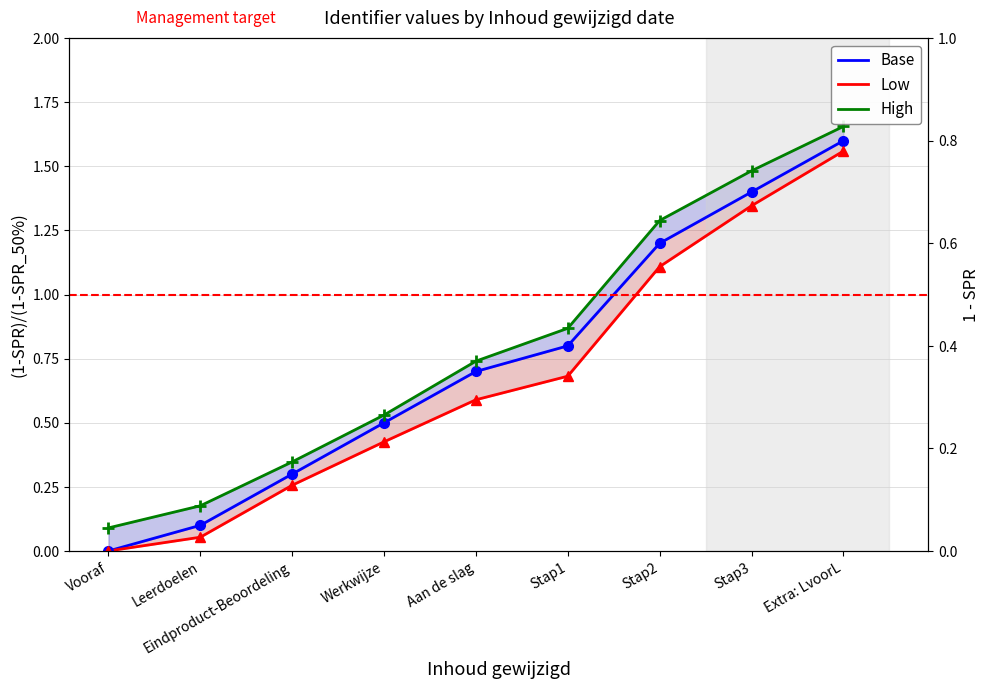

Reading left to right, list all the values displayed in this chart.

Base: 0.0	0.1	0.3	0.5	0.7	0.8	1.2	1.4	1.6
Low: 0.0	0.1	0.3	0.4	0.6	0.7	1.1	1.3	1.6
High: 0.1	0.2	0.3	0.5	0.7	0.9	1.3	1.5	1.7